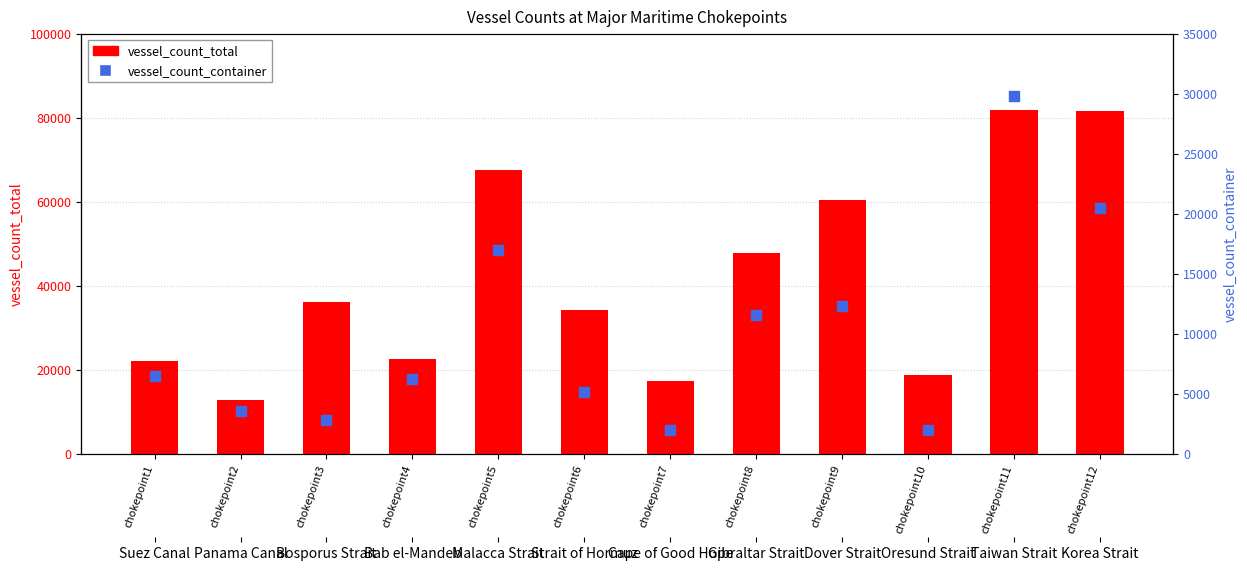

What is the total value across all series at chokepoint1?

28672